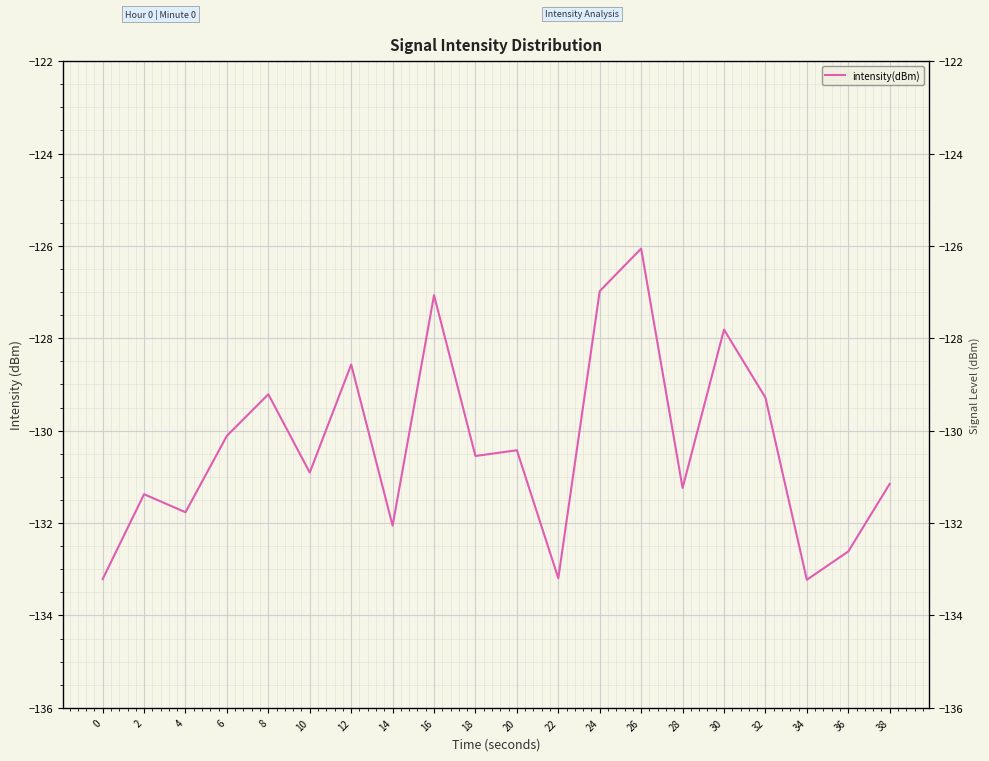

Where is the data nearest to the value -129?

8